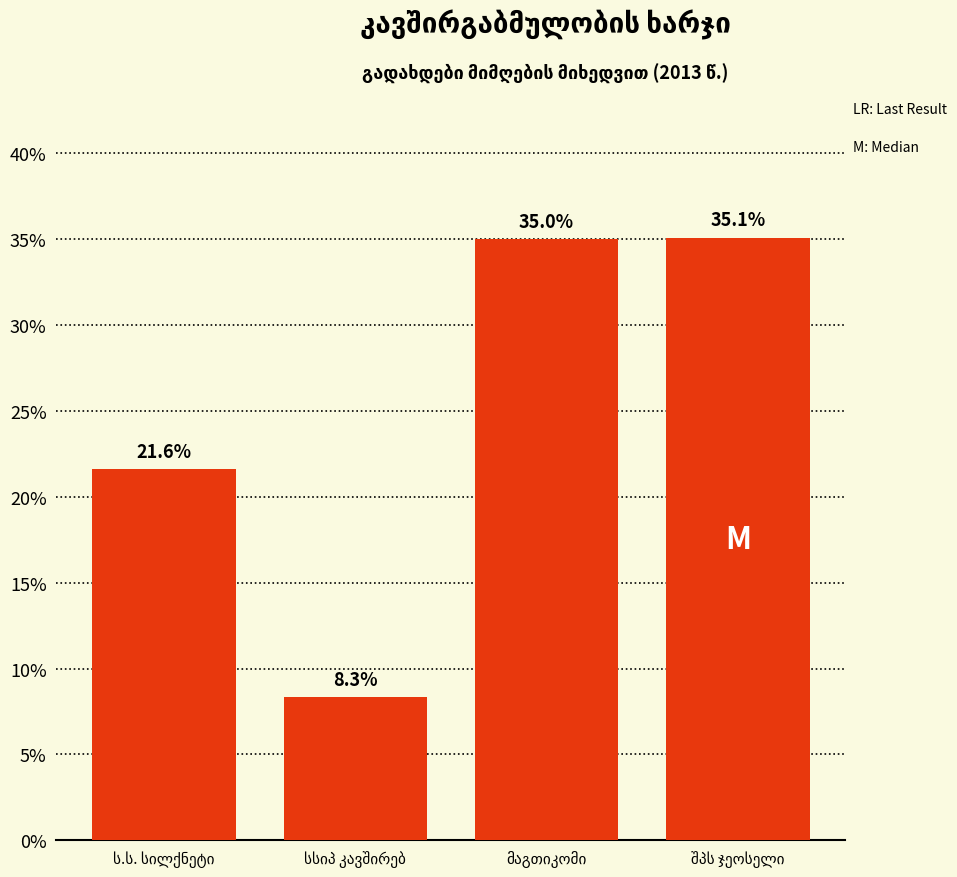

What is the difference between the maximum and minimum values?

26.8